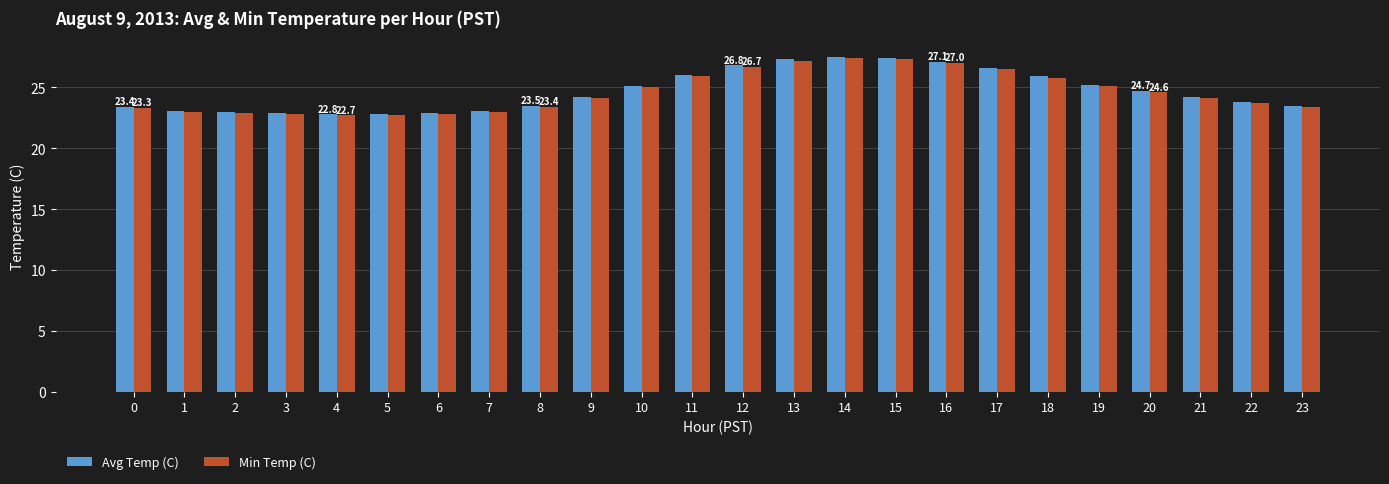

How many data points in Avg Temp (C) are less than 24?

11